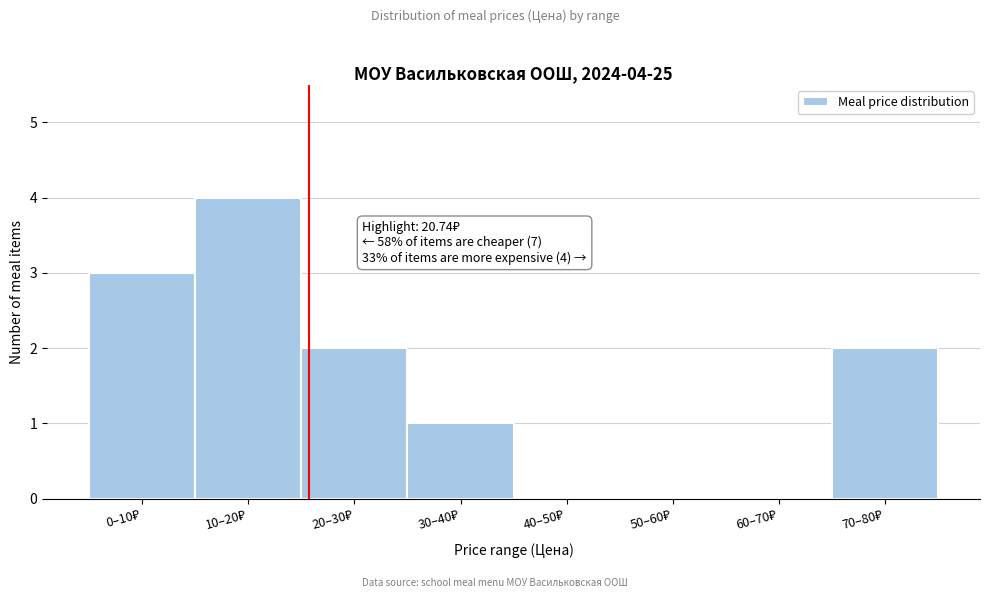

What is the sum of all values?

12